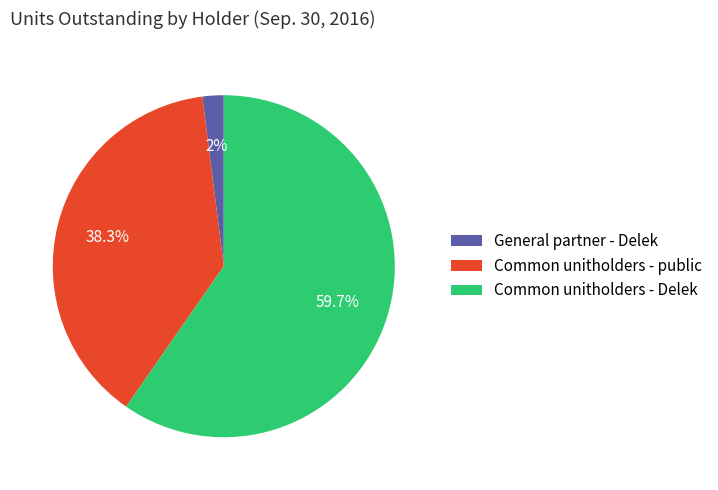

How many segments does this pie chart have?

3